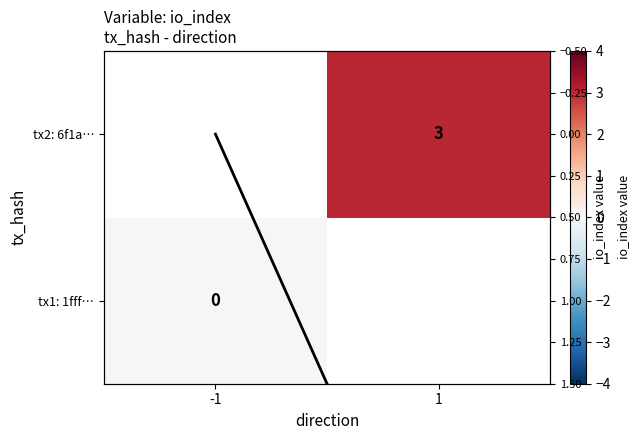

At which label does tx1: 1fff… reach its minimum?

-1